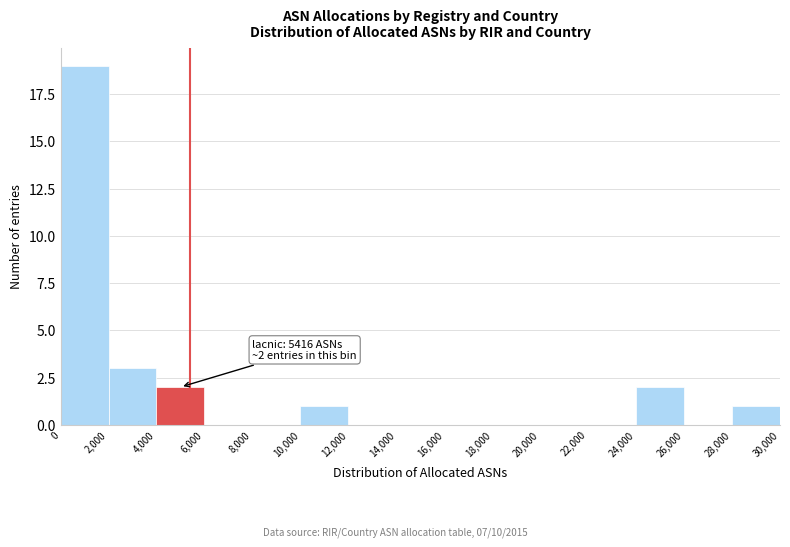

Over which range of the x-axis is the bar tallest?

0 to 2,000